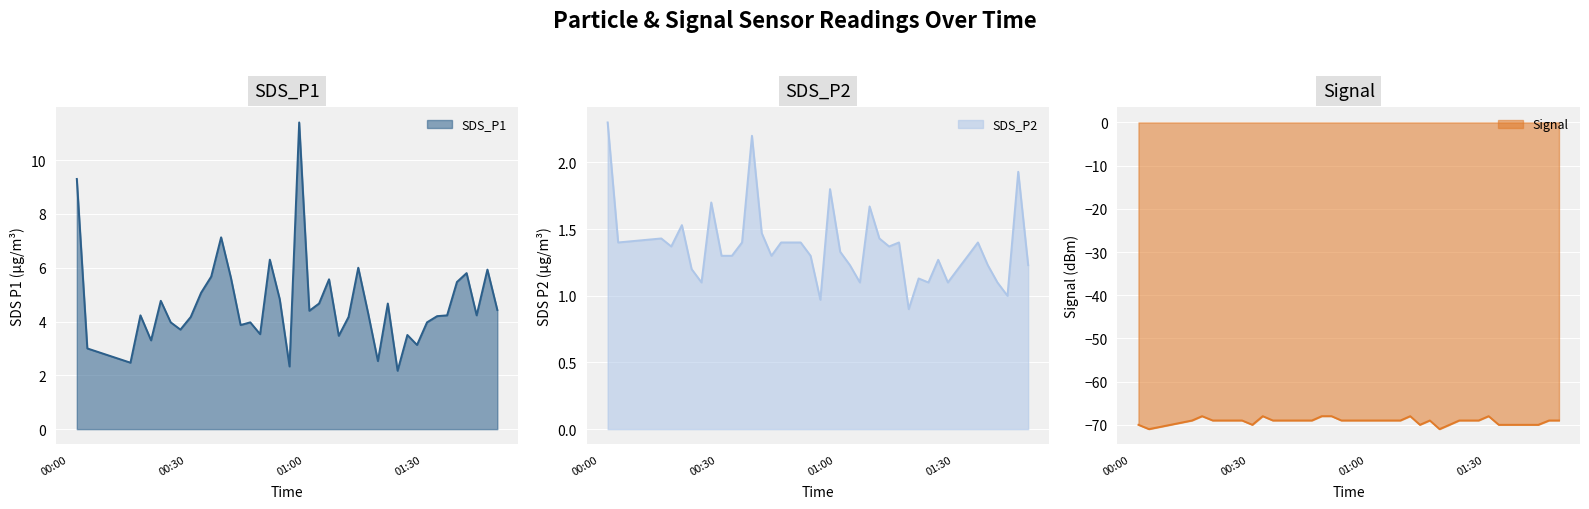

What is the approximate value of Signal at 2022/11/08 01:01:11?

-69.0